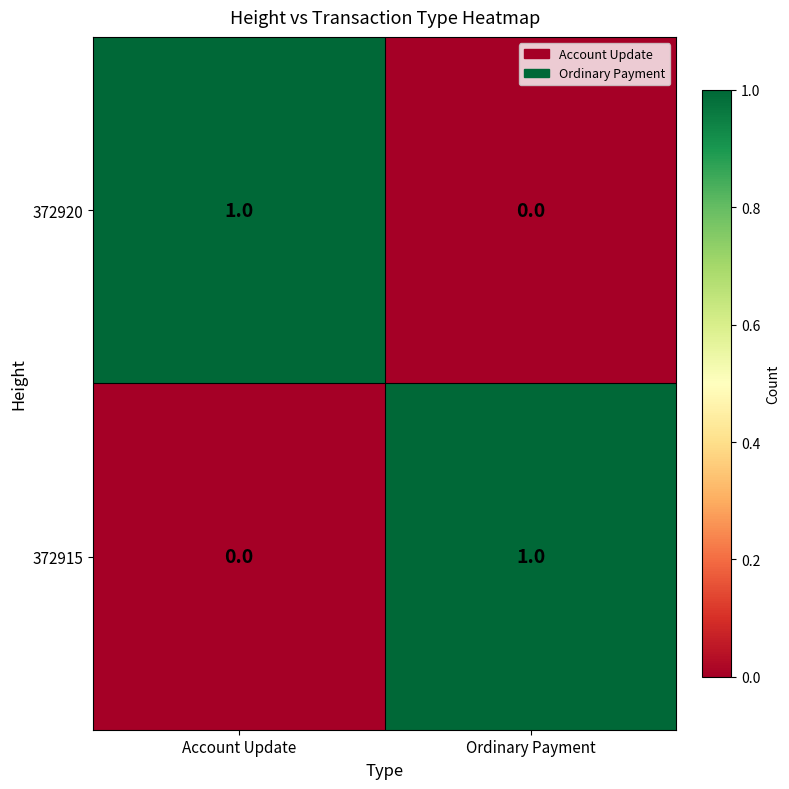

The 372915 series shows 0 at Account Update. True or false?

True